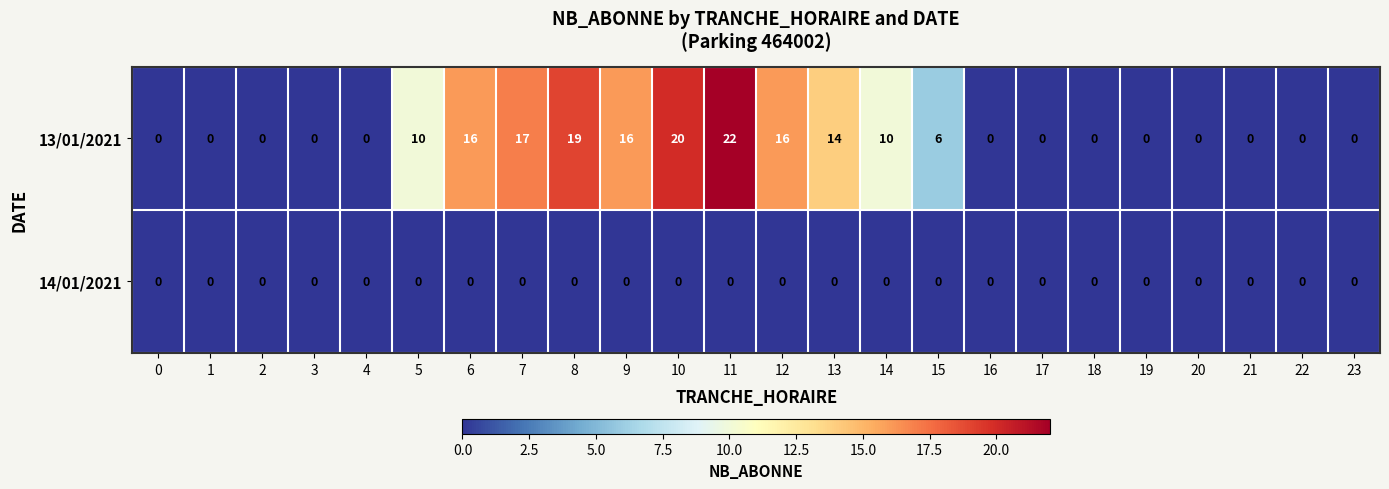

Rank the series by their average value, from lowest to highest.

14/01/2021, 13/01/2021